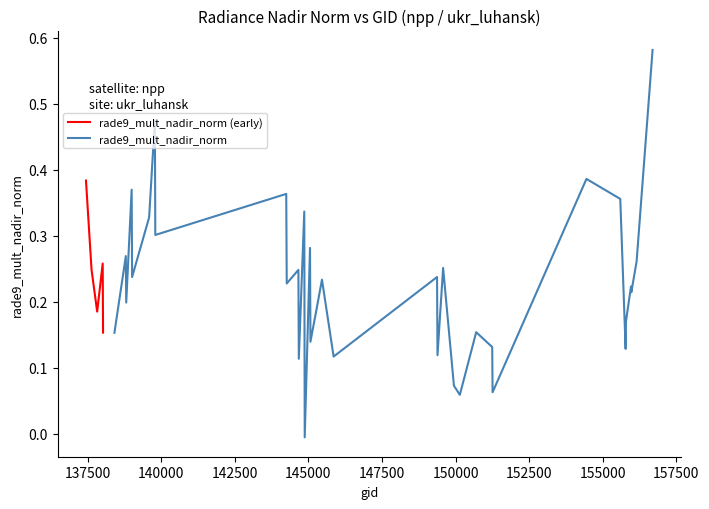

Rank the categories by rade9_mult_nadir_norm value from lowest to highest.

144874, 150144, 151257, 149944, 144673, 145856, 149385, 155777, 151244, 145068, 138408, 138022, 150700, 155789, 137822, 145266, 138809, 155971, 155959, 144263, 145460, 139009, 149370, 144659, 137631, 149576, 138010, 156150, 138796, 145054, 139797, 139587, 144859, 155595, 144246, 138994, 137442, 154446, 139783, 156693